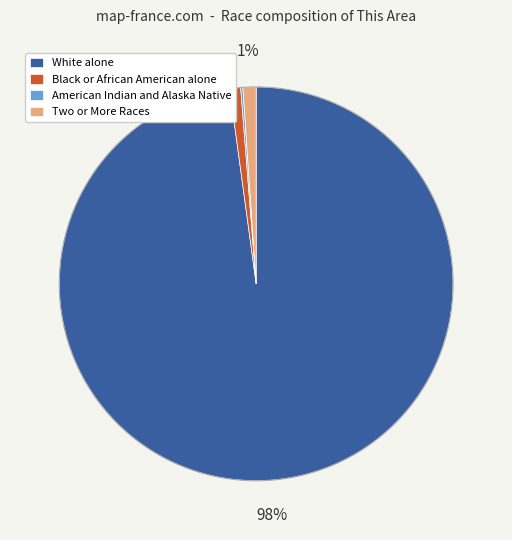

The Black or African American alone slice represents 1% of the pie. True or false?

True